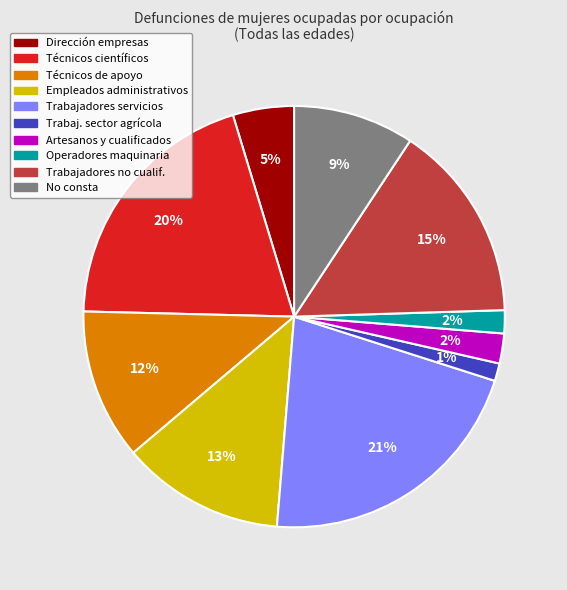

Is there a majority slice in this chart?

No